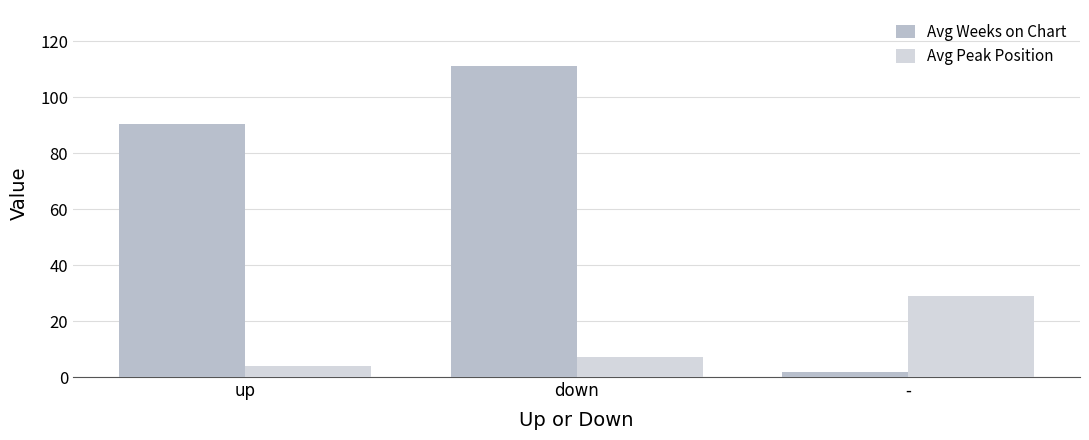

How many bars are there in total?

6